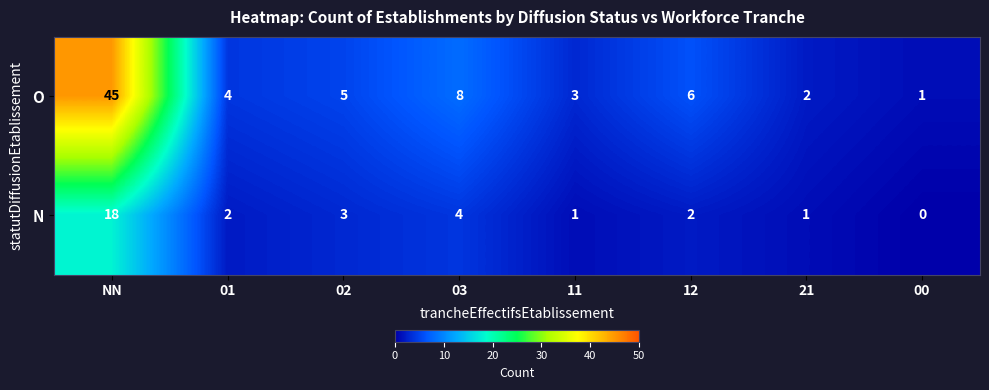

The O series shows 9 at 12. True or false?

False